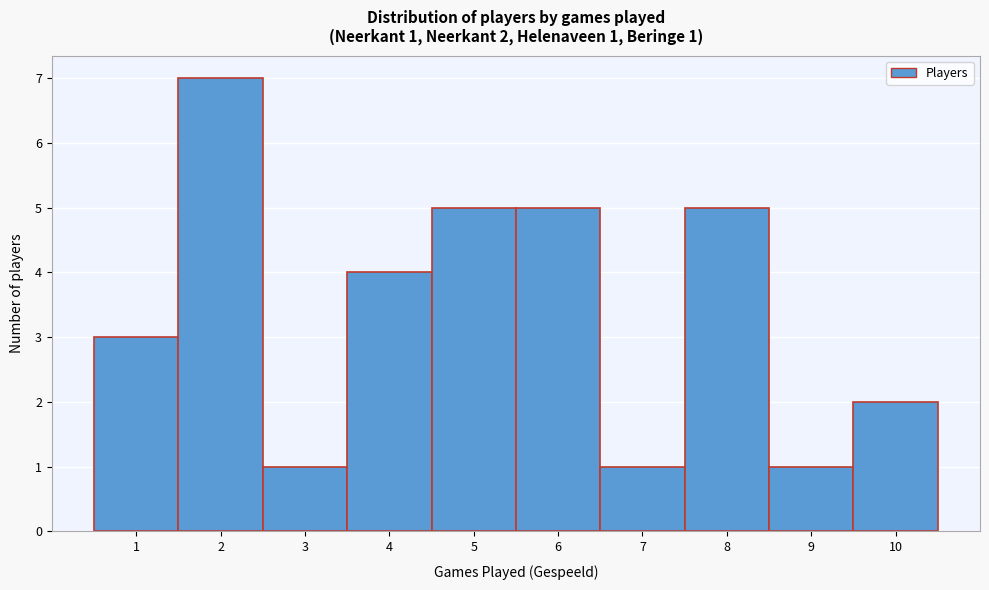

Which range on the x-axis has the tallest bar?

1.5 to 2.5